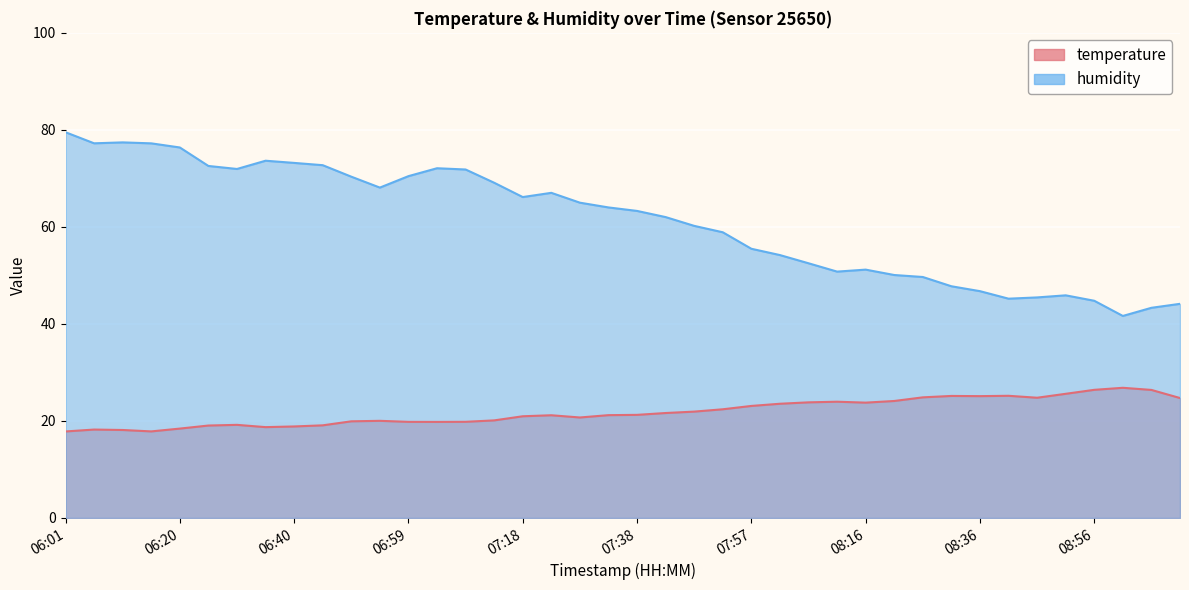

The humidity series shows 73.6 at 06:35. True or false?

True